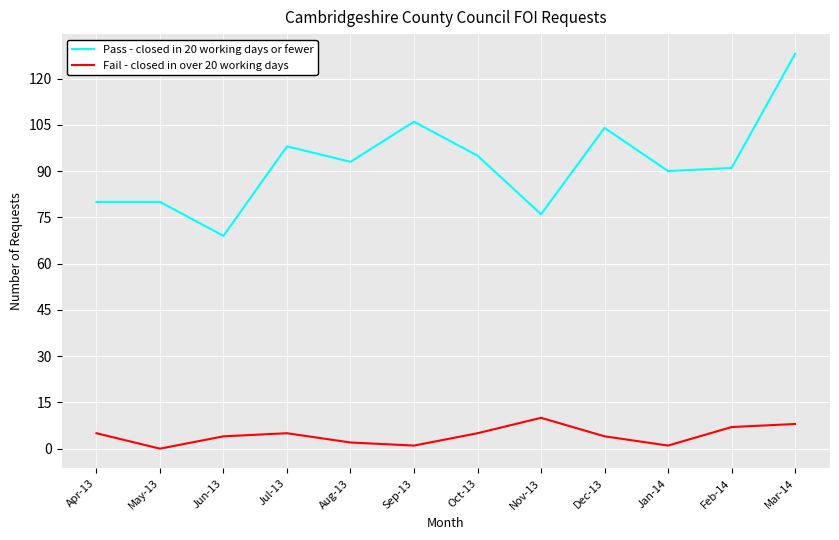

Rank the series by their average value, from lowest to highest.

Fail - closed in over 20 working days, Pass - closed in 20 working days or fewer